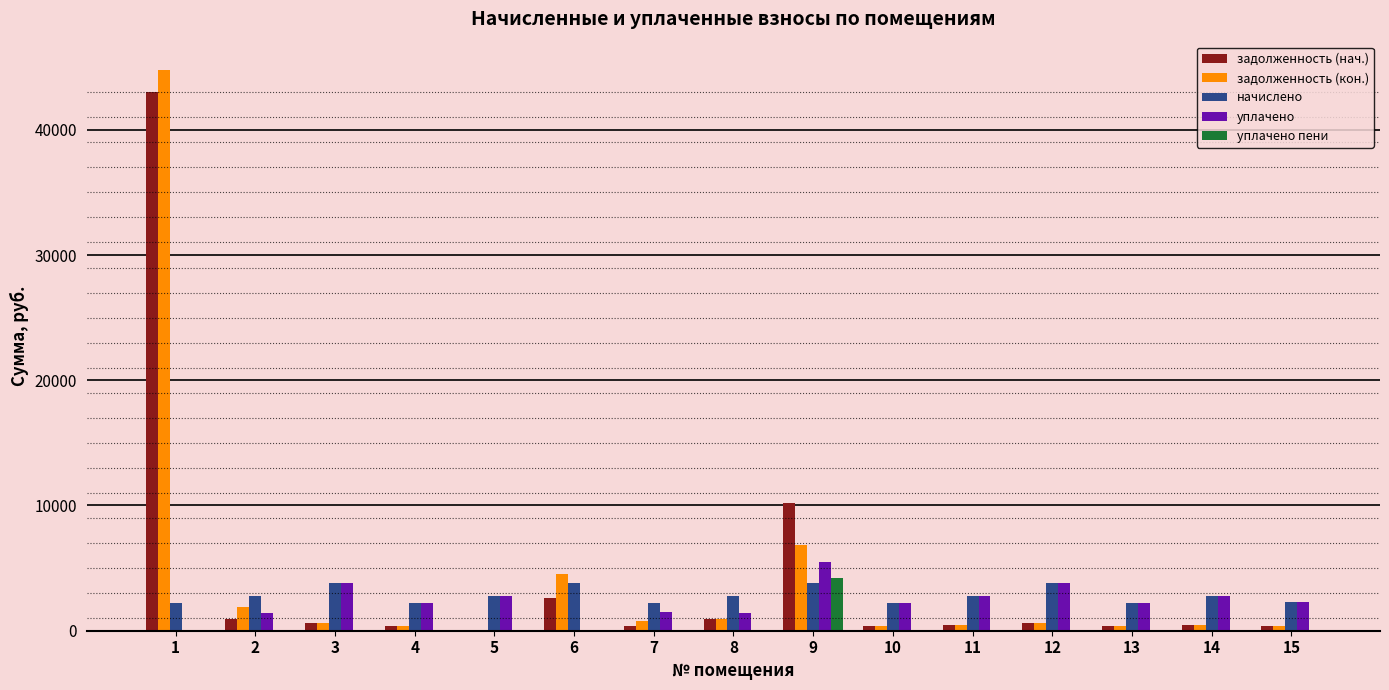

Are the bars grouped side by side (vs. stacked)?

Yes